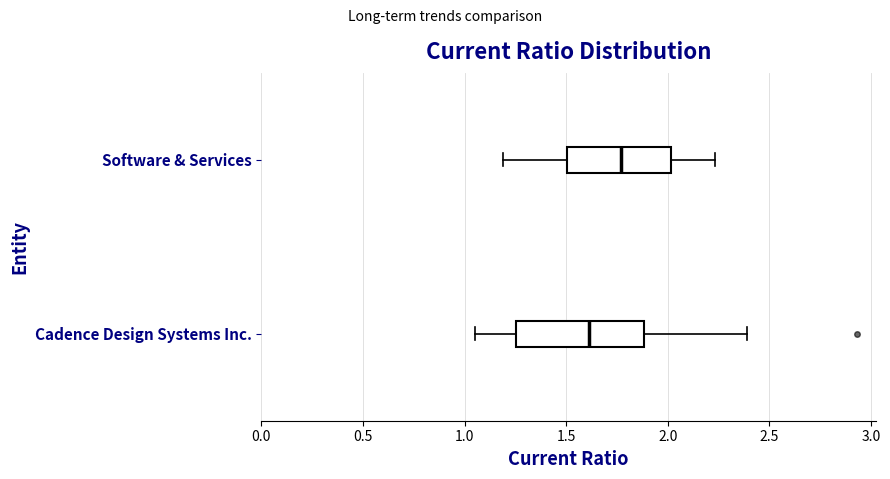

Reading bottom to top, read every box against the x-axis: the position of its median line, the range the box covers, and the ends of its whiskers. The values are not printed on the chart, so give them approximately, as read against the axis.

Cadence Design Systems Inc.: median 1.60, box 1.25 to 1.90, whiskers 1.05 to 2.40
Software & Services: median 1.75, box 1.50 to 2.00, whiskers 1.20 to 2.25